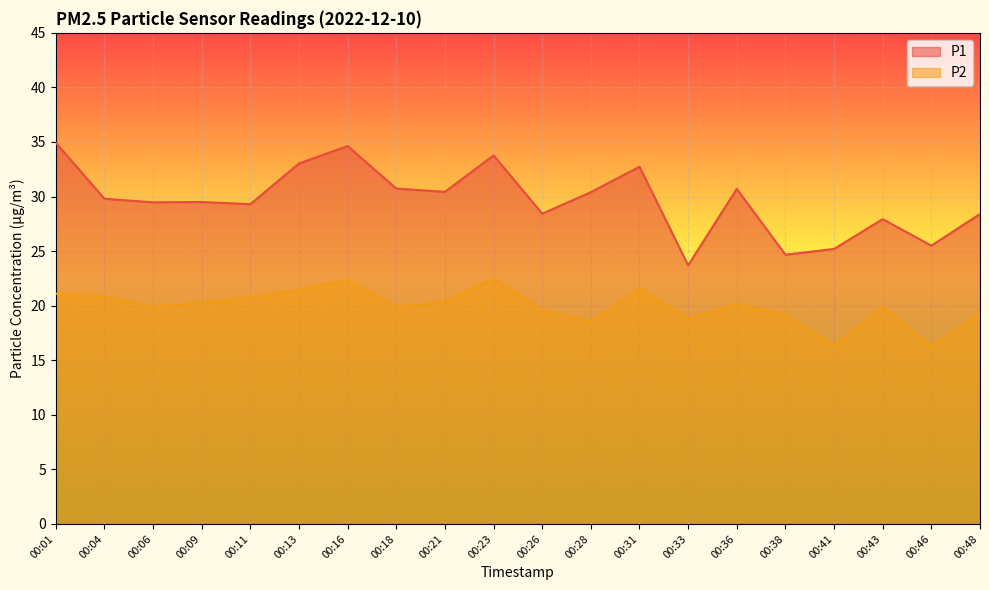

How many values in the P2 series exceed 20?

10